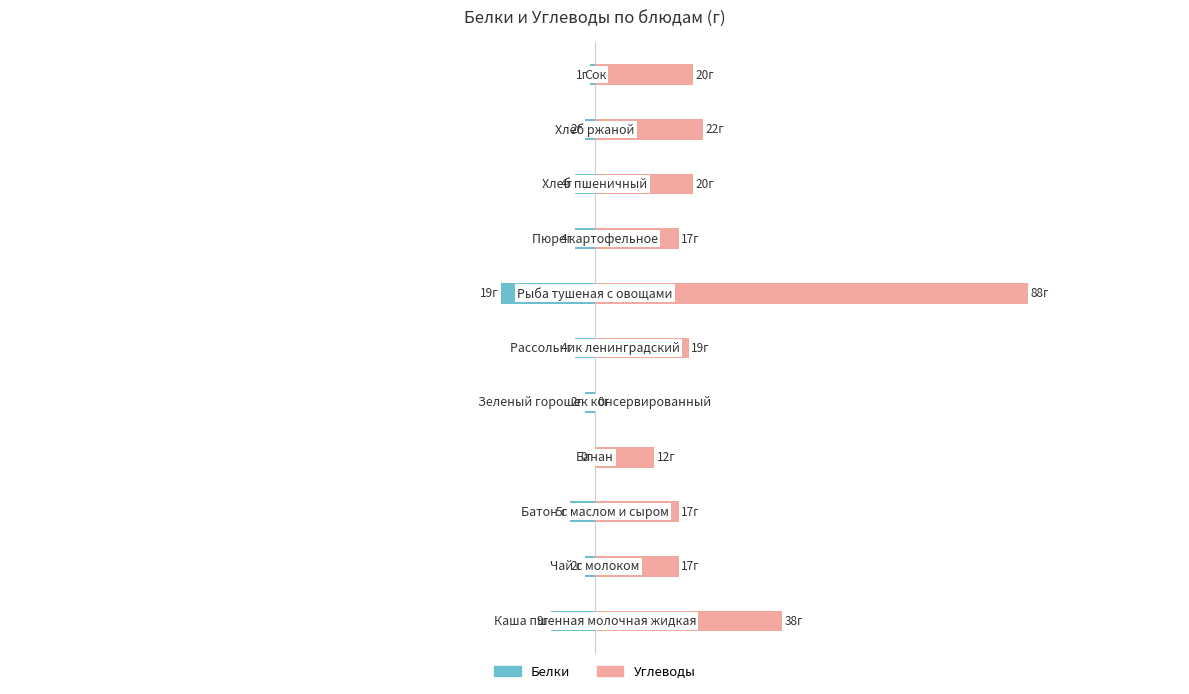

What are all the series names shown in the legend?

Белки, Углеводы